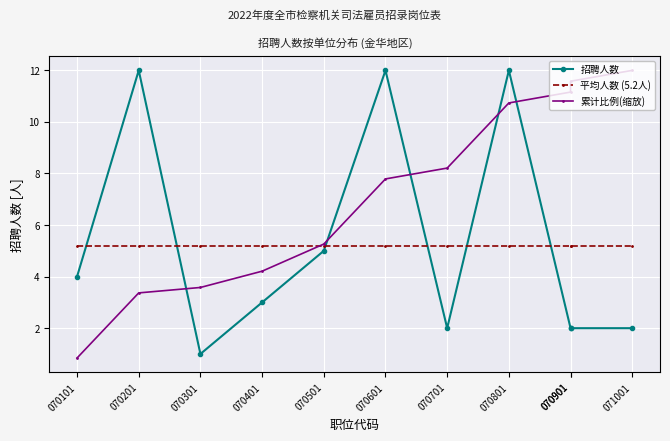

The value of 平均人数 (5.2人) at 070101 is 5.2. True or false?

True